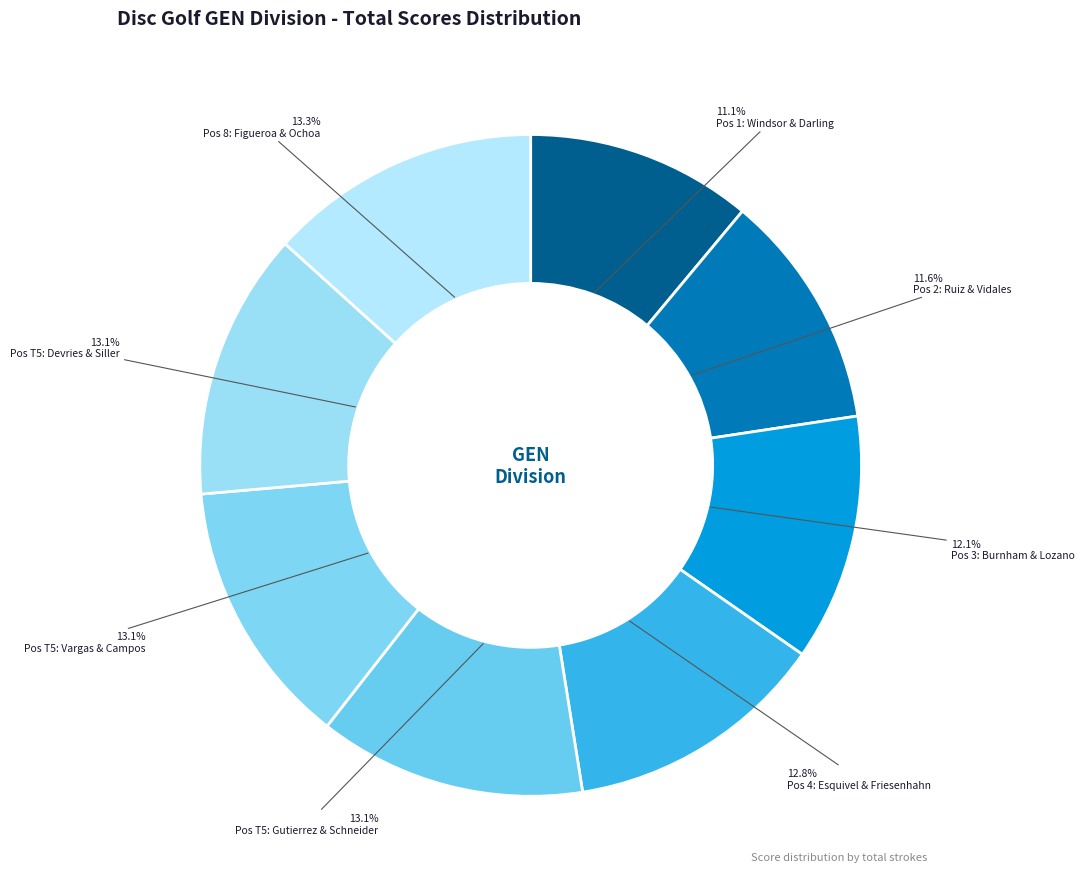

Which slice is the smallest?

Justin Windsor & Gareth Darling